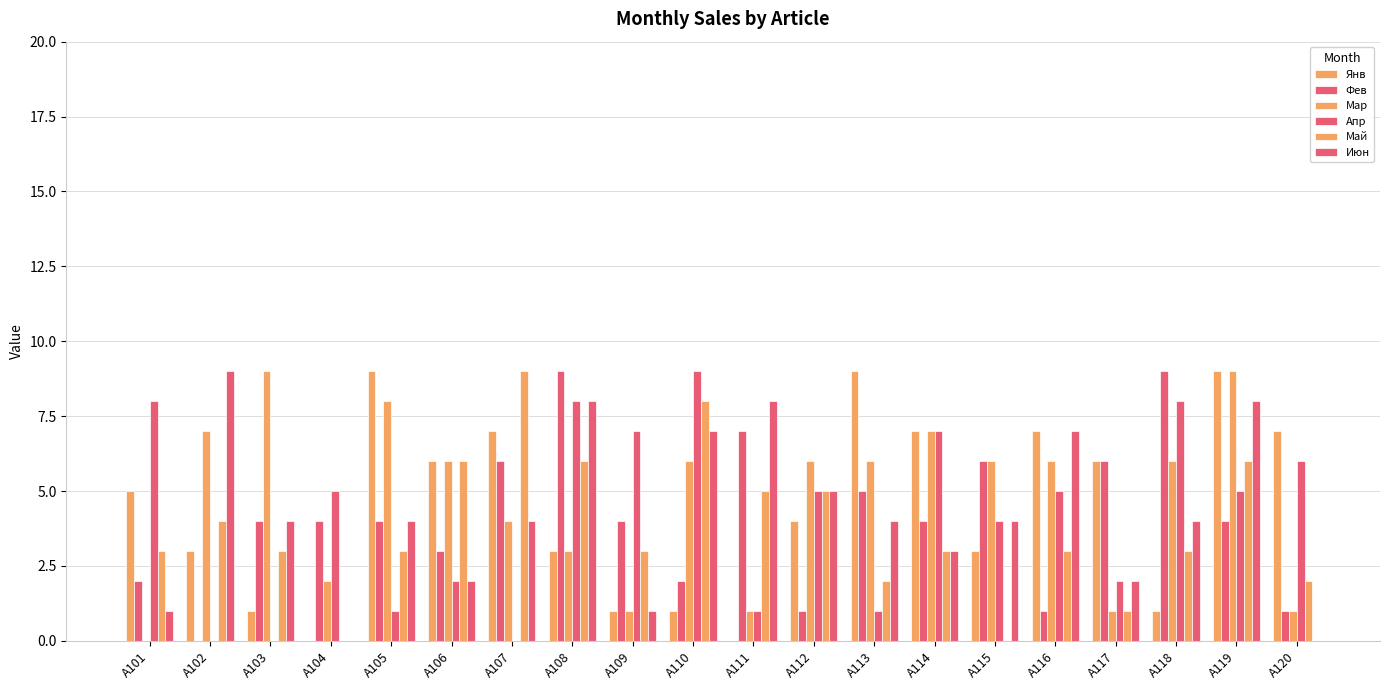

How many data points does each series have?

20